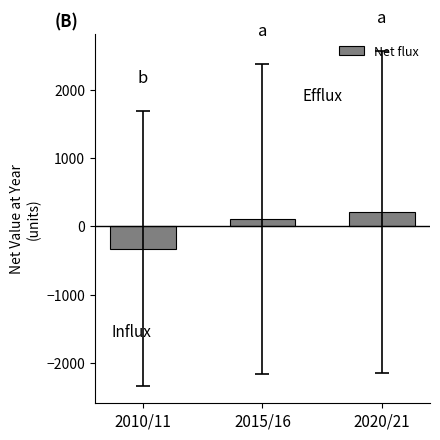

What is the change in value from 2010/11 to 2015/16?

+439.0